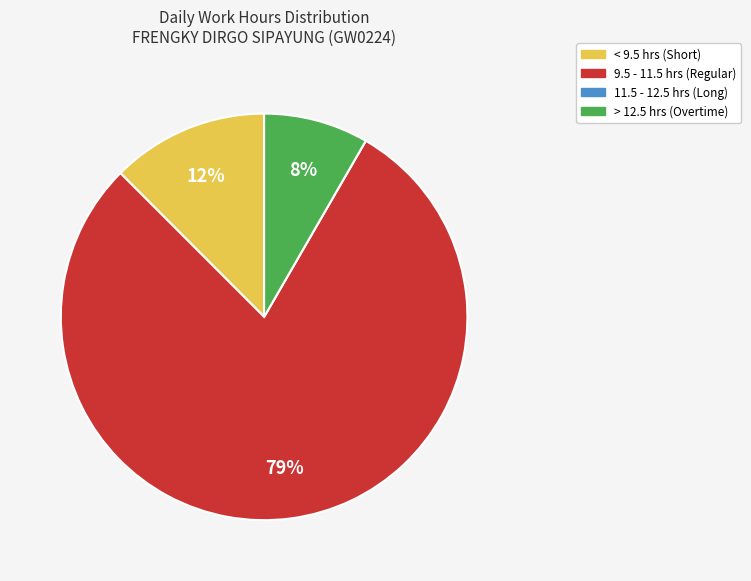

Is there any slice that represents more than half of the pie?

Yes